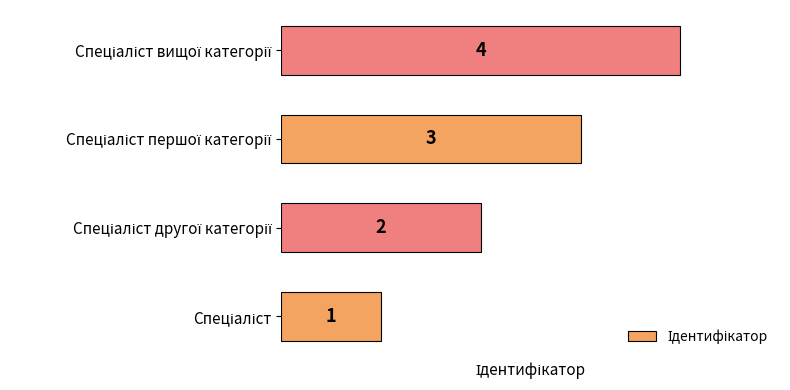

What is the greatest value displayed?

4